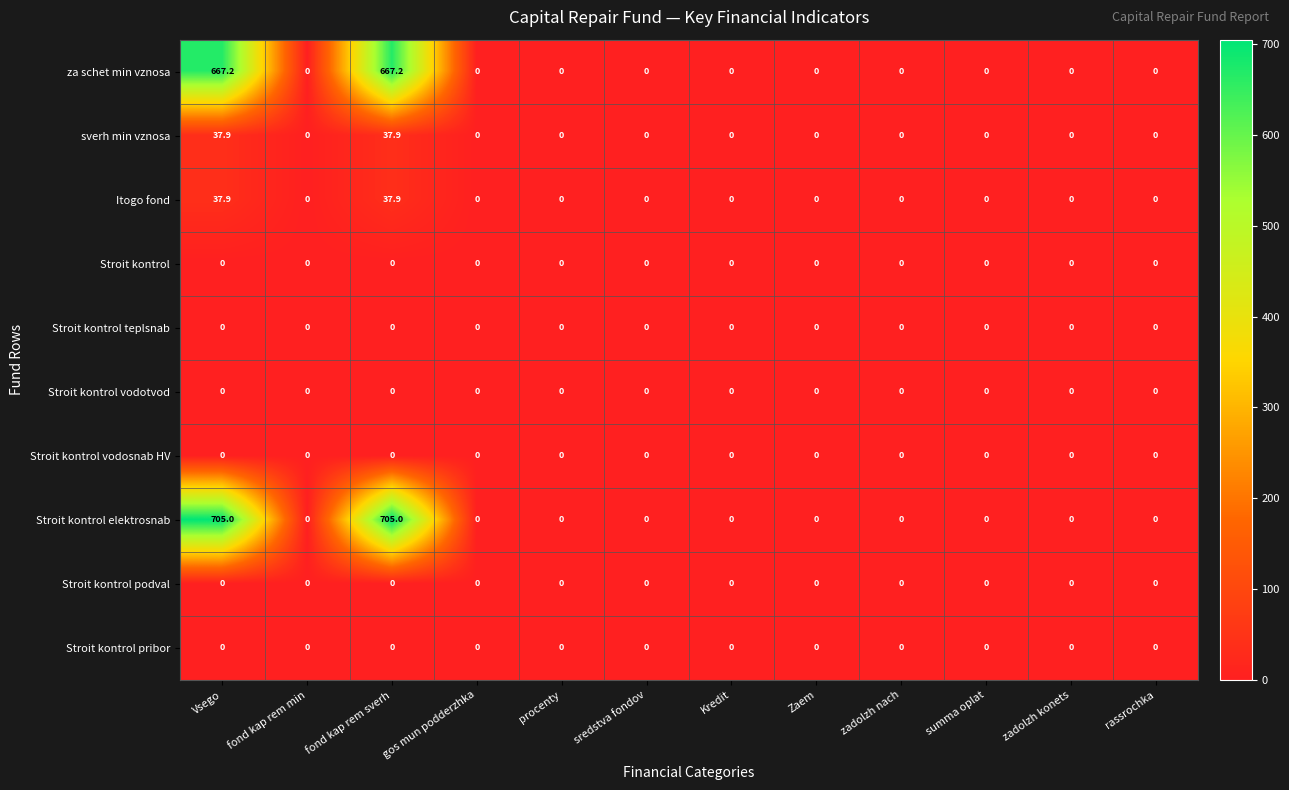

Which series has the largest total across all categories?

Stroit kontrol elektrosnab